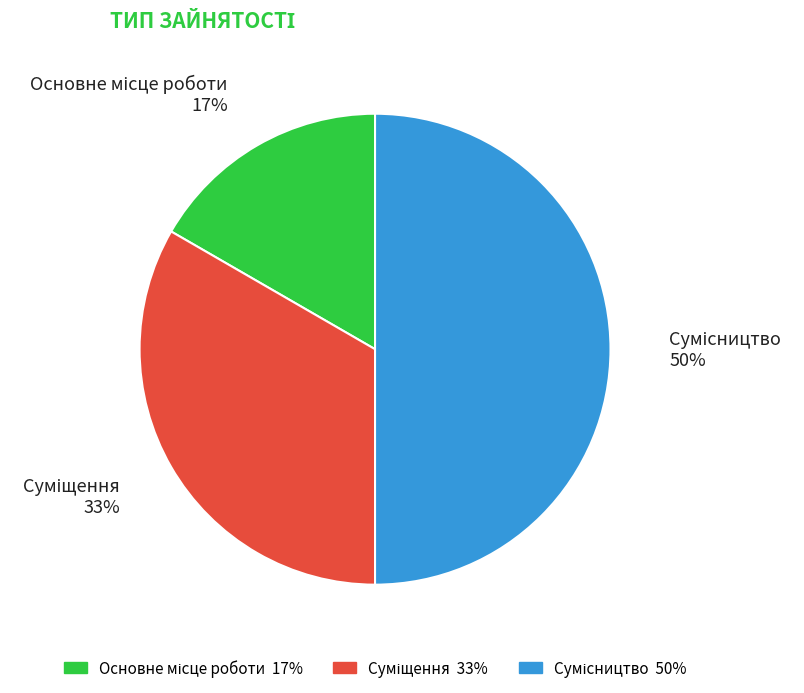

To the nearest percent, what is the average slice percentage?

33%